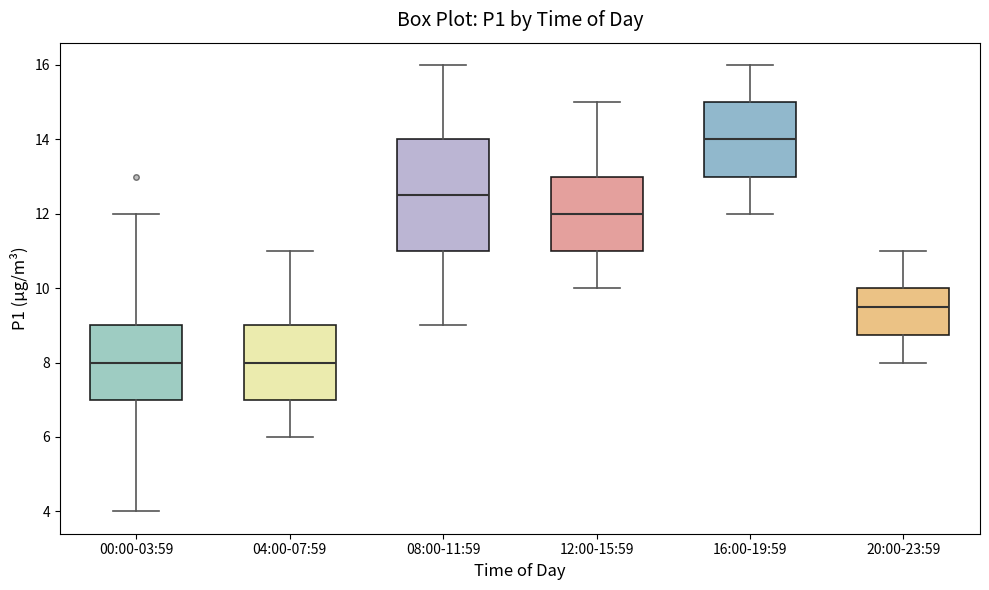

Which box is the tallest, from its lower edge to its upper edge?

08:00-11:59